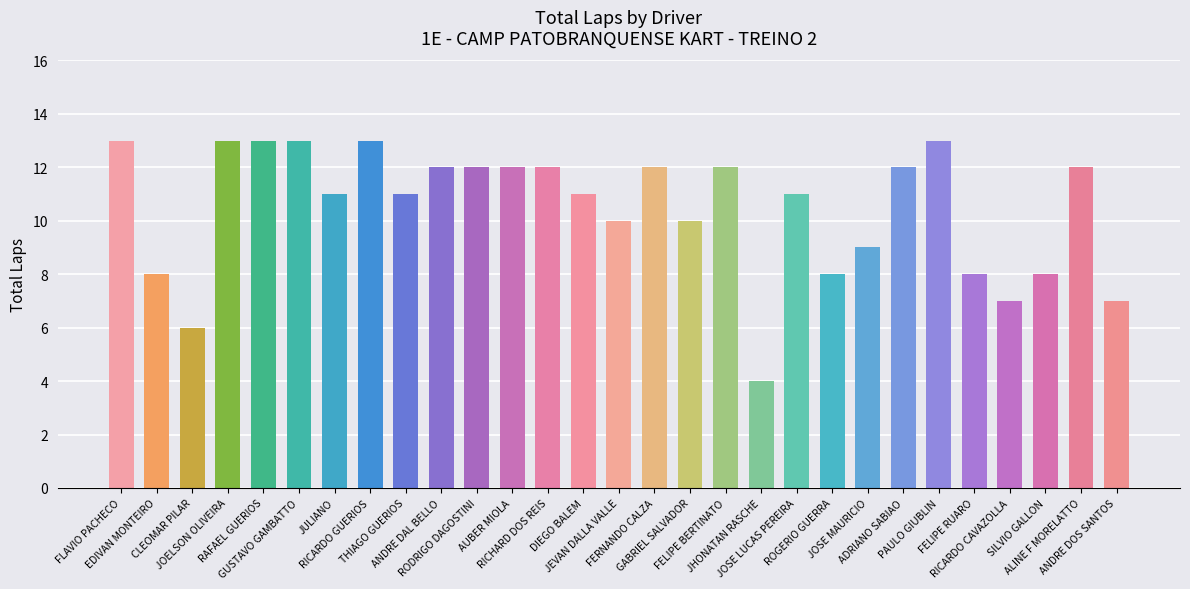

Reading left to right, extract all data points from this chart.

13	8	6	13	13	13	11	13	11	12	12	12	12	11	10	12	10	12	4	11	8	9	12	13	8	7	8	12	7